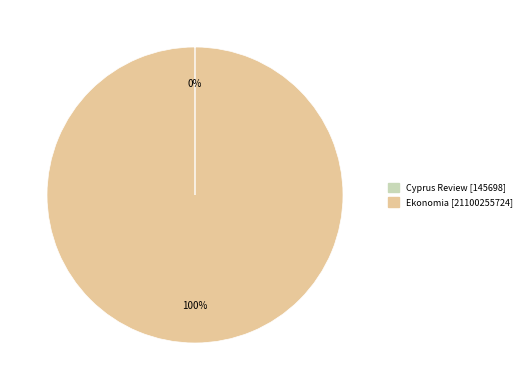

Does any single category account for the majority?

Yes